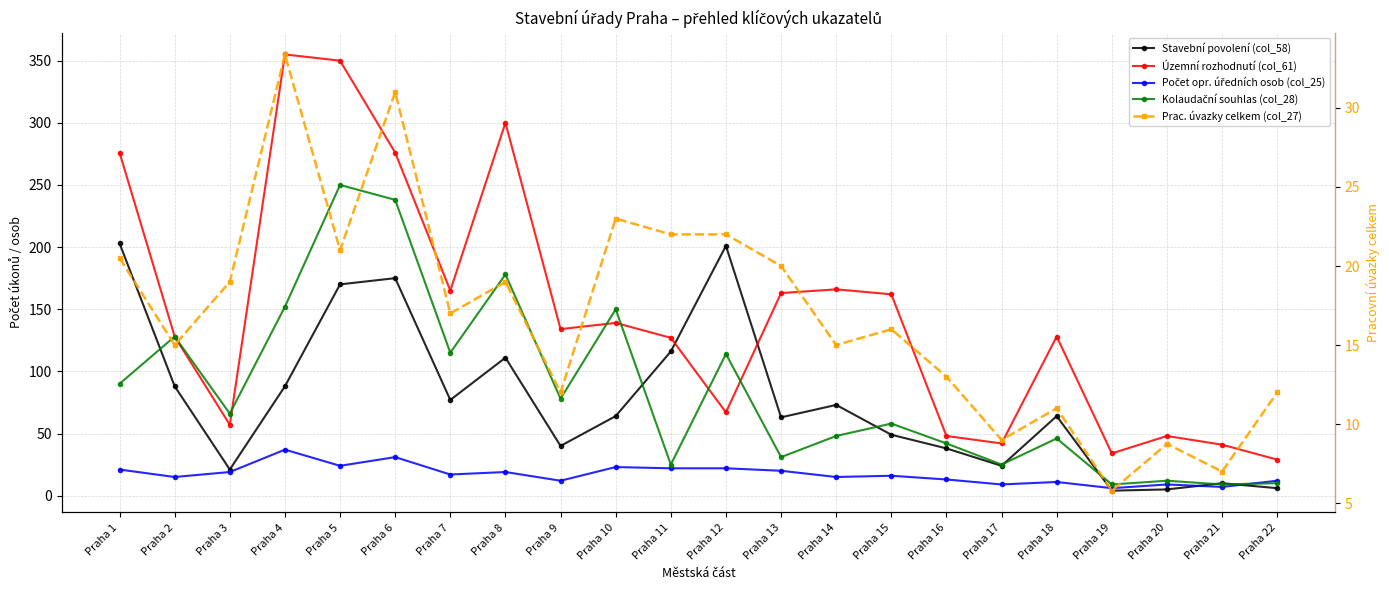

What is the value of the Prac. úvazky celkem (col_27) point at the 16th from the left?

13.0